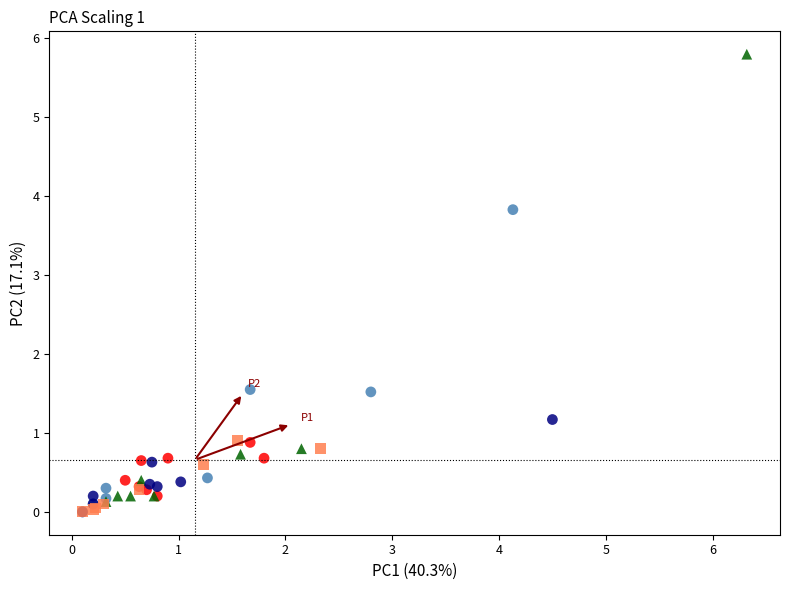

Which series contains the highest Y value?

ZZZ < 150